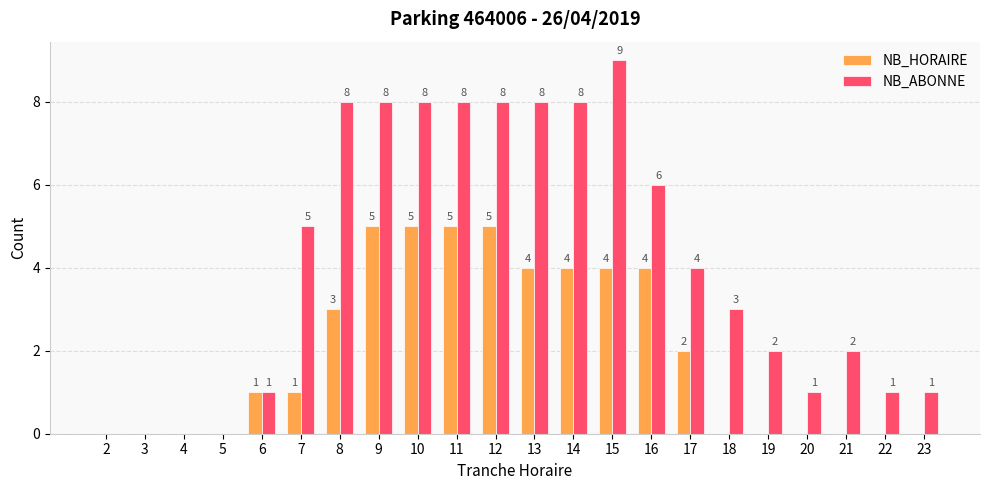

What is the highest value of the NB_ABONNE series?

9